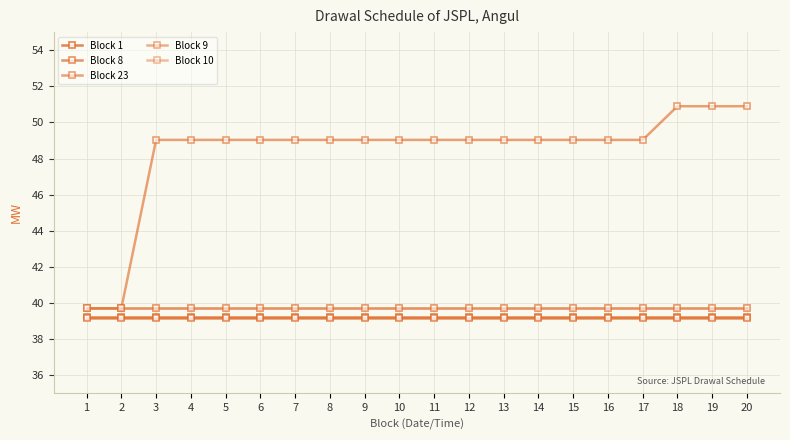

The Block 9 series shows 25.3 at 11. True or false?

False